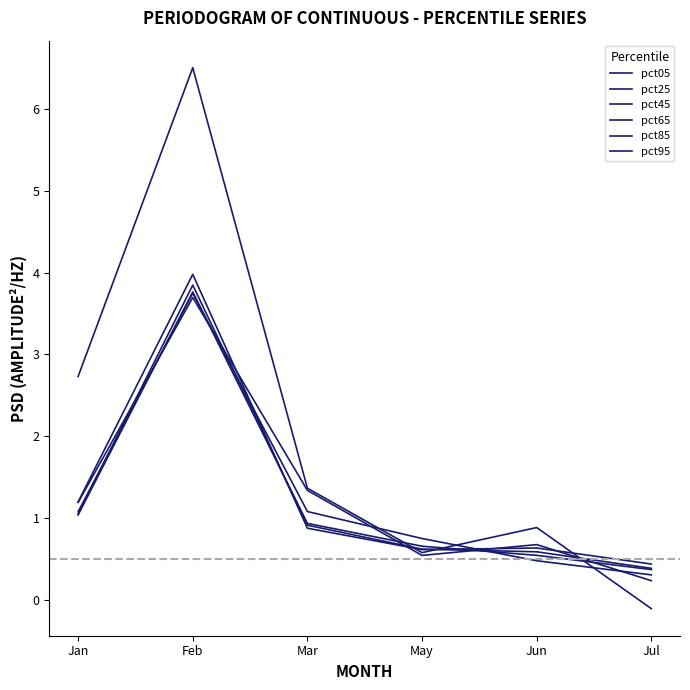

Which series has the largest total across all categories?

pct05